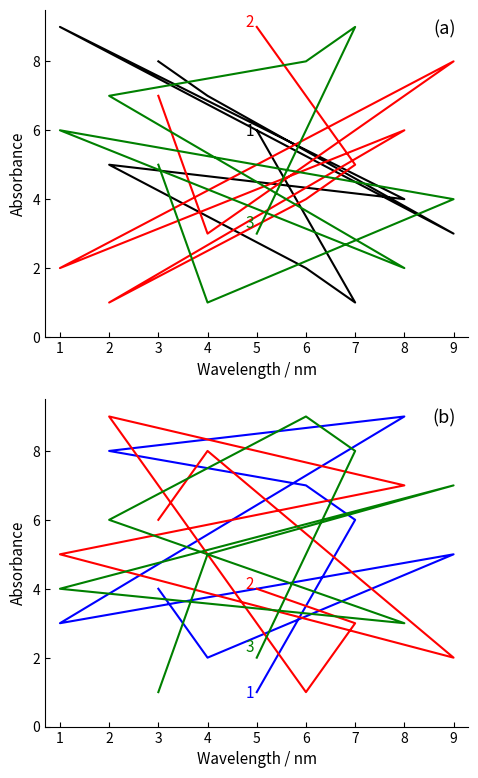

How many values in the 1: col_8 series are below 5?

4